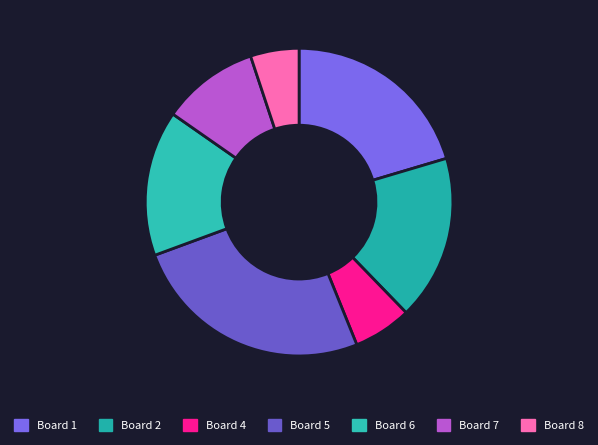

Which category has the smallest portion of the pie?

Board 8